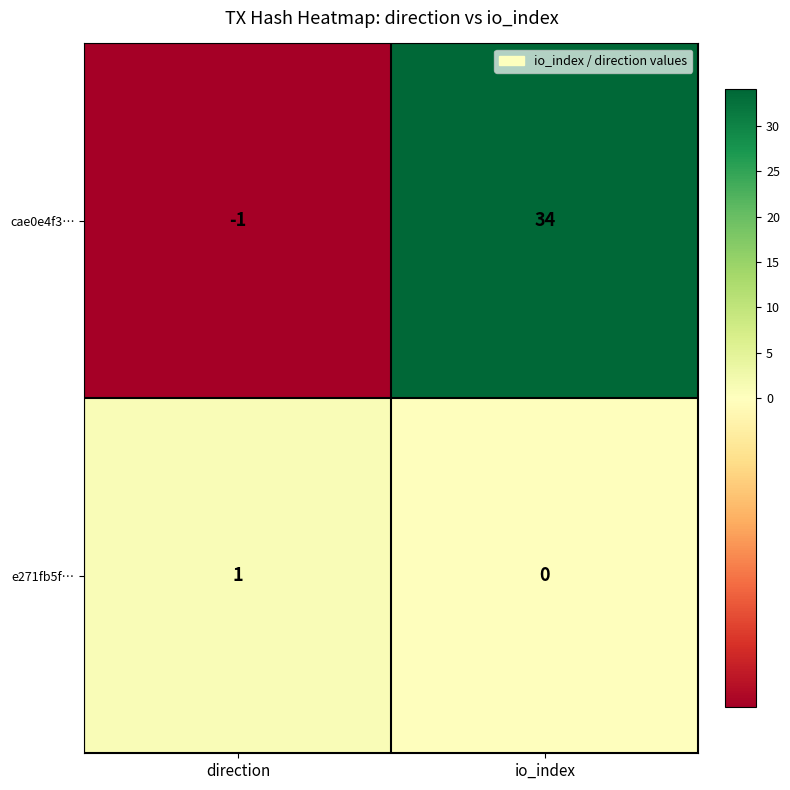

What is the spread (max minus min) of values at io_index?

34